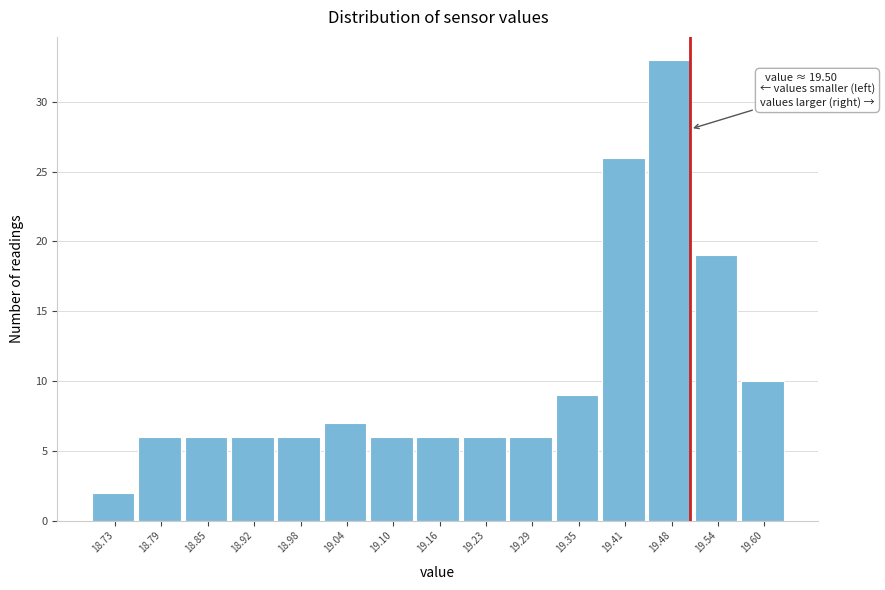

Over which range of the x-axis is the bar tallest?

19.444 to 19.506